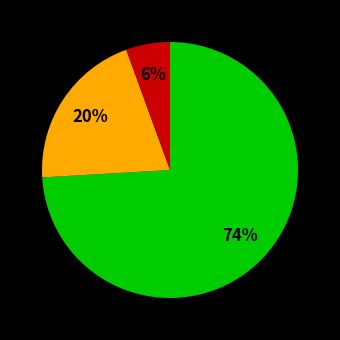

Does any single category account for the majority?

Yes